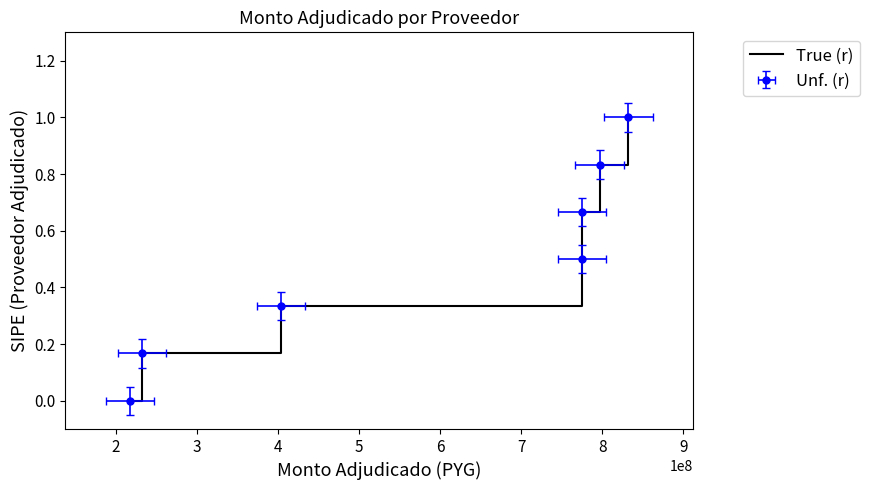

What is the sum of the values at 4 and 1?

0.5